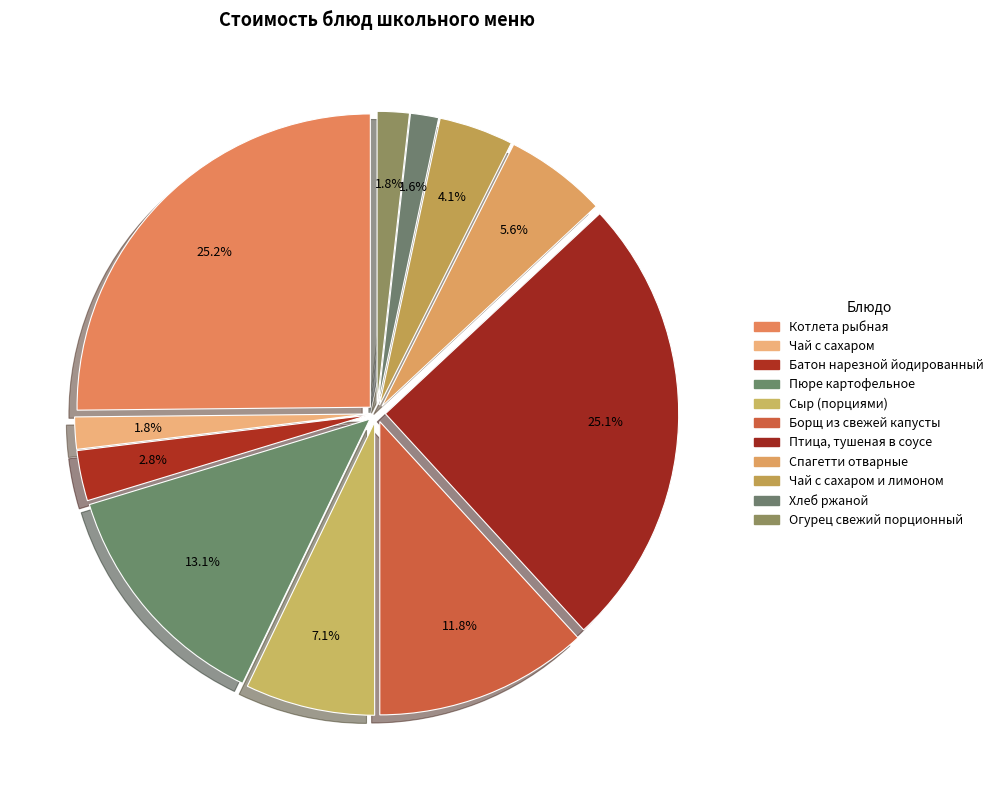

To the nearest percent, what is the combined percentage of Чай с сахаром and Котлета рыбная?

27%